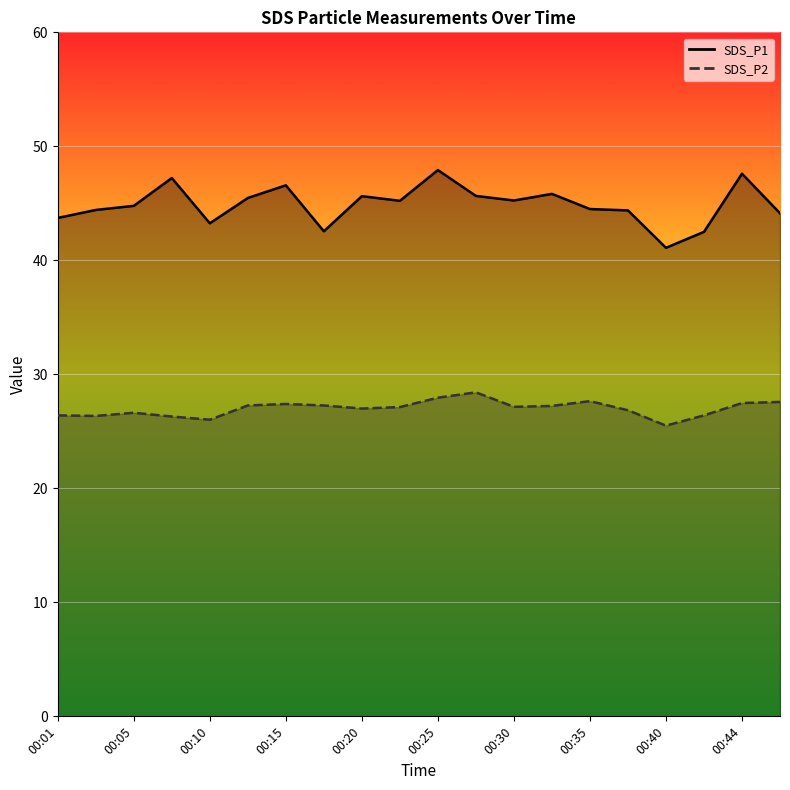

What is the minimum value for SDS_P2?

25.5